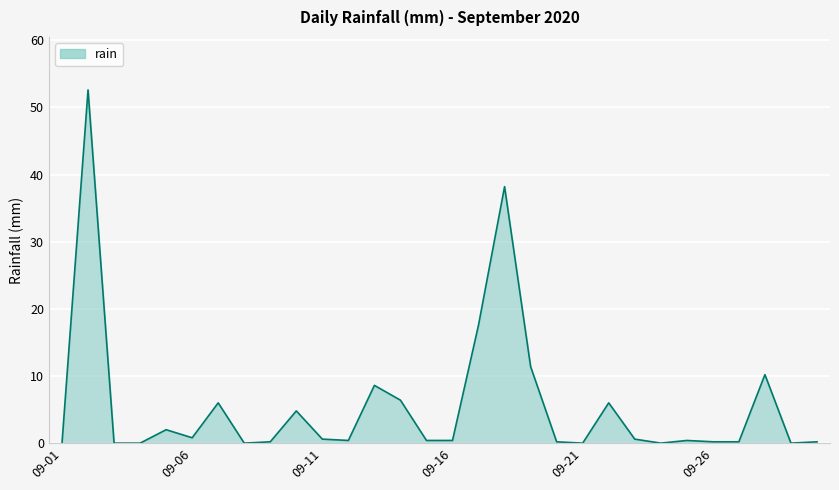

What is the difference between the maximum and minimum values?

52.6